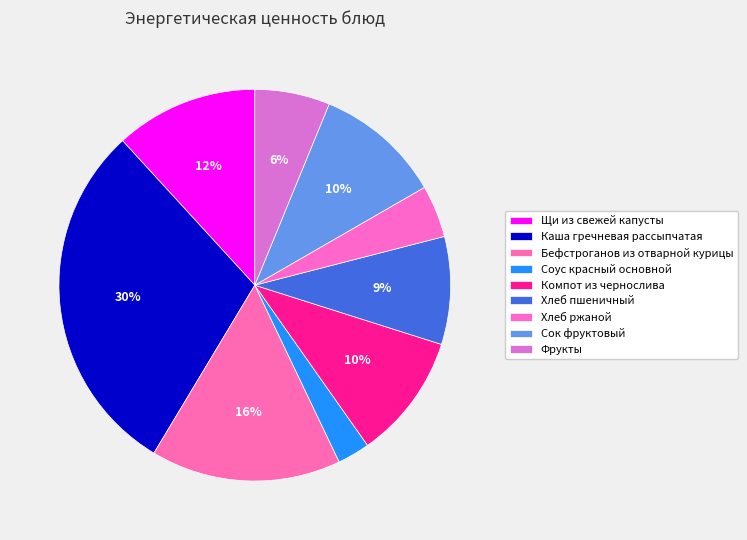

Does Бефстроганов из отварной курицы represent more than half of the total?

No